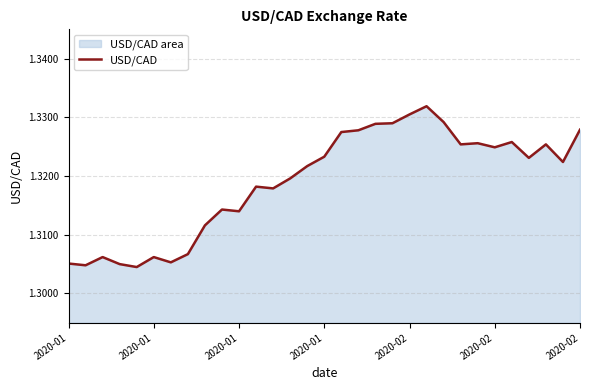

The chart shows a value of 2.2 at 8. True or false?

False